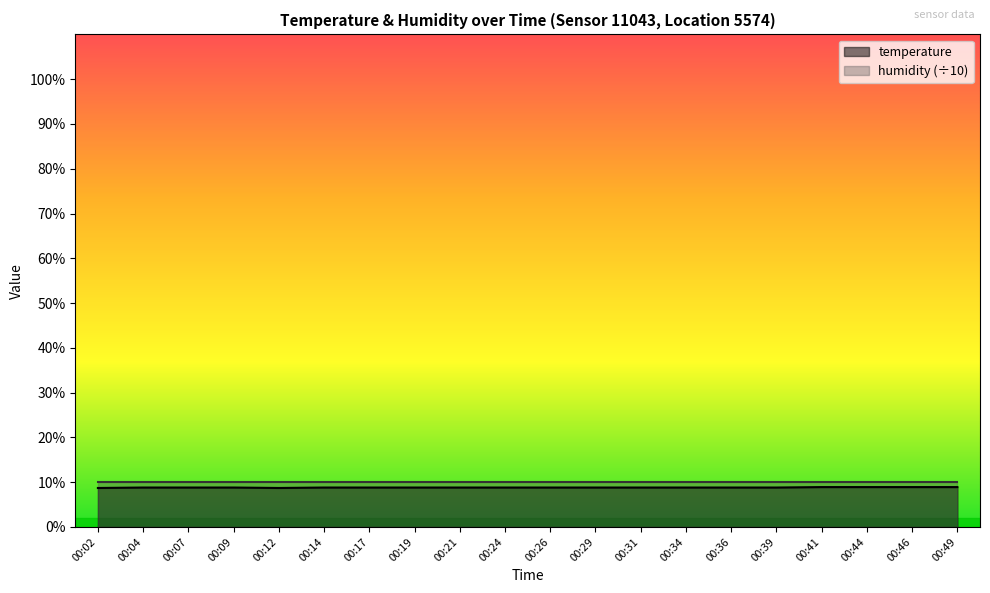

What is the minimum value shown in the chart?

8.7